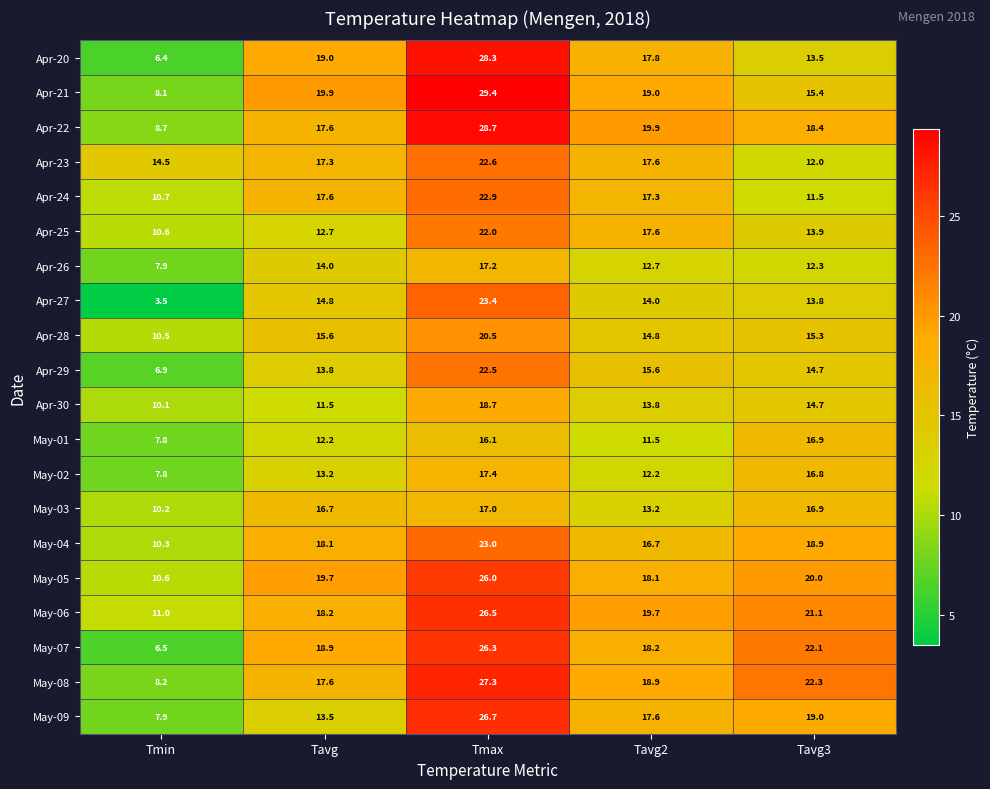

What is the greatest value displayed?

29.4